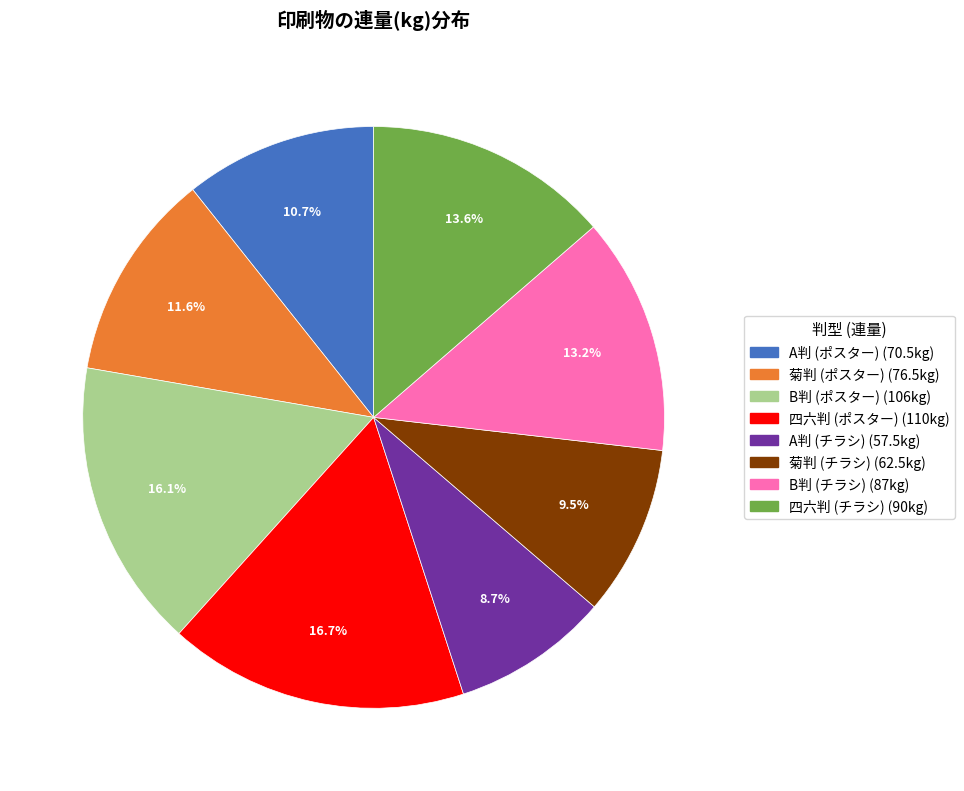

Is there a majority slice in this chart?

No